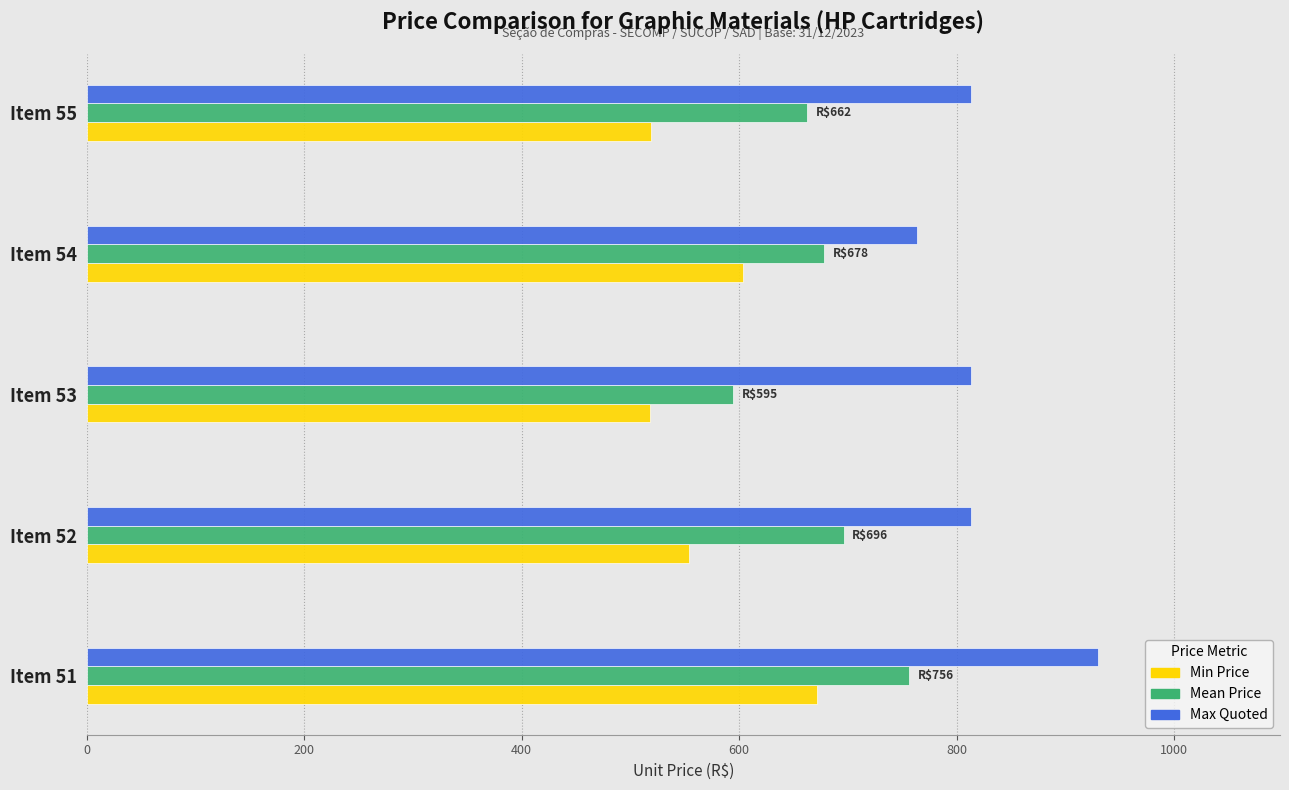

Which series changed the most between Item 51 and Item 55?

Min Price